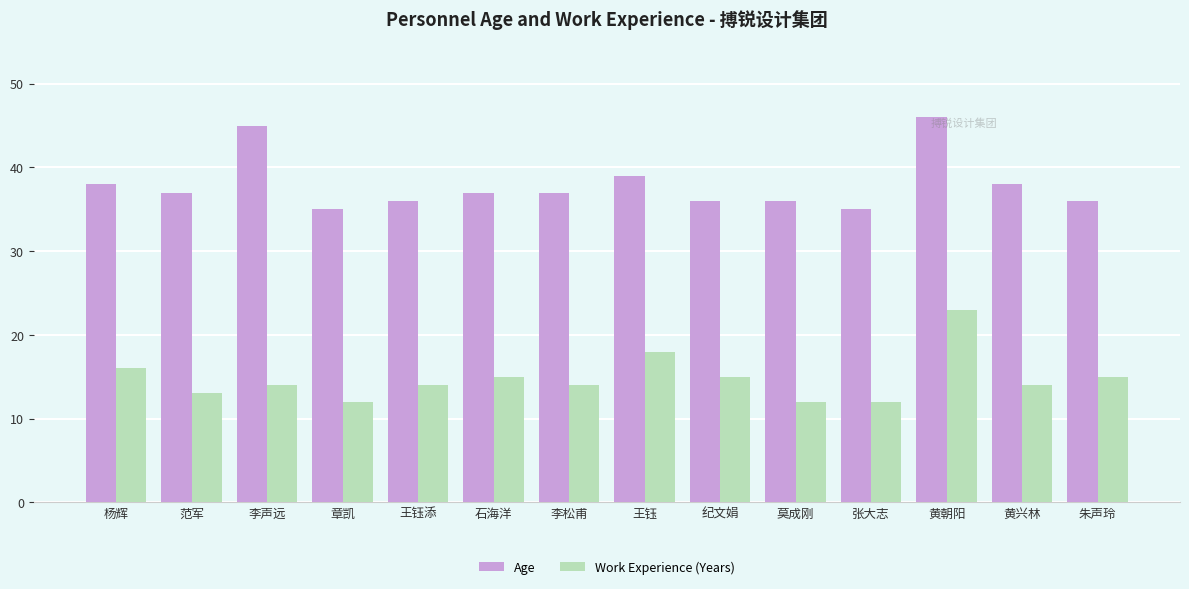

Rank the series by their maximum value, from lowest to highest.

Work Experience (Years), Age